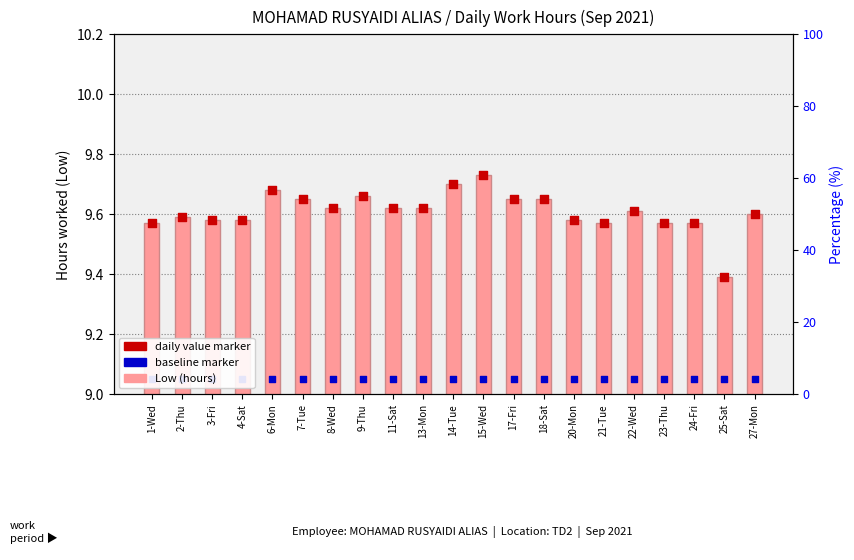

What is the total value across all series at 23-Thu?

28.2